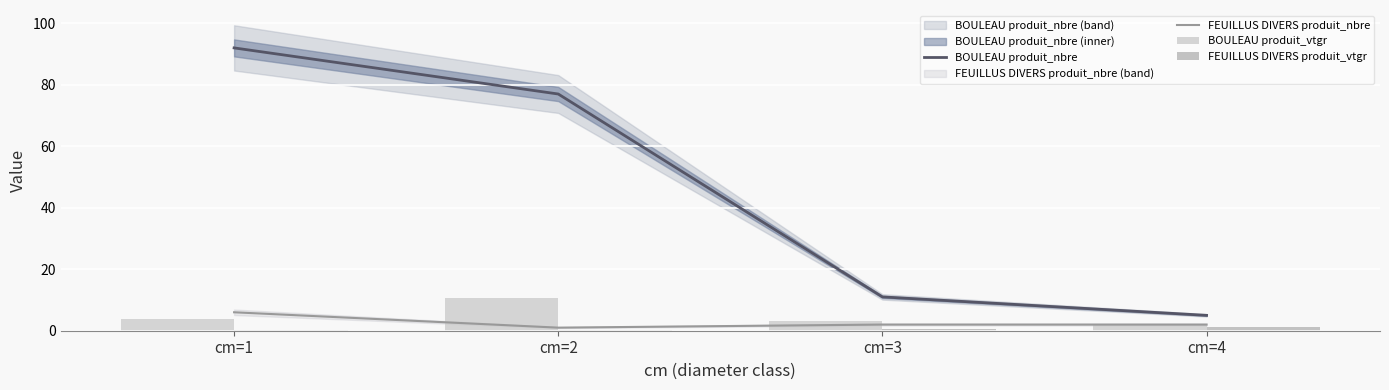

What are all the series names shown in the legend?

BOULEAU produit_nbre, FEUILLUS DIVERS produit_nbre, BOULEAU produit_vtgr, FEUILLUS DIVERS produit_vtgr